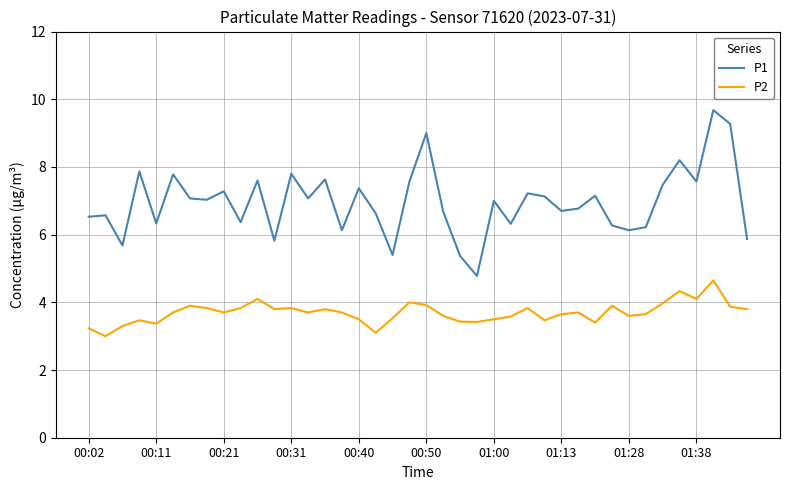

Rank the series by their average value, from highest to lowest.

P1, P2